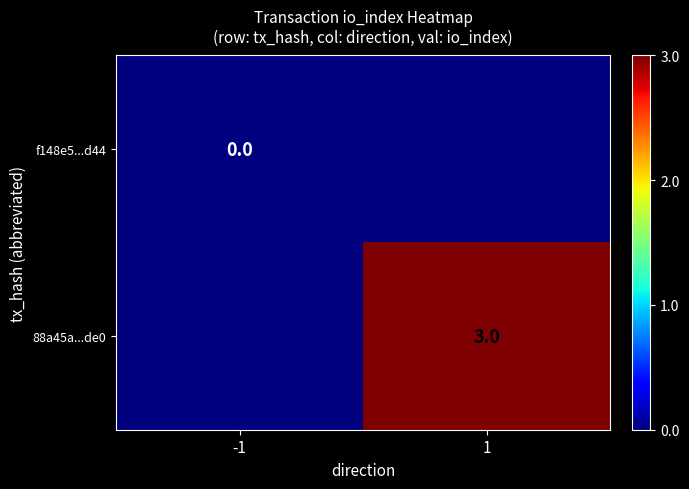

At which category is the sum across all series the highest?

1